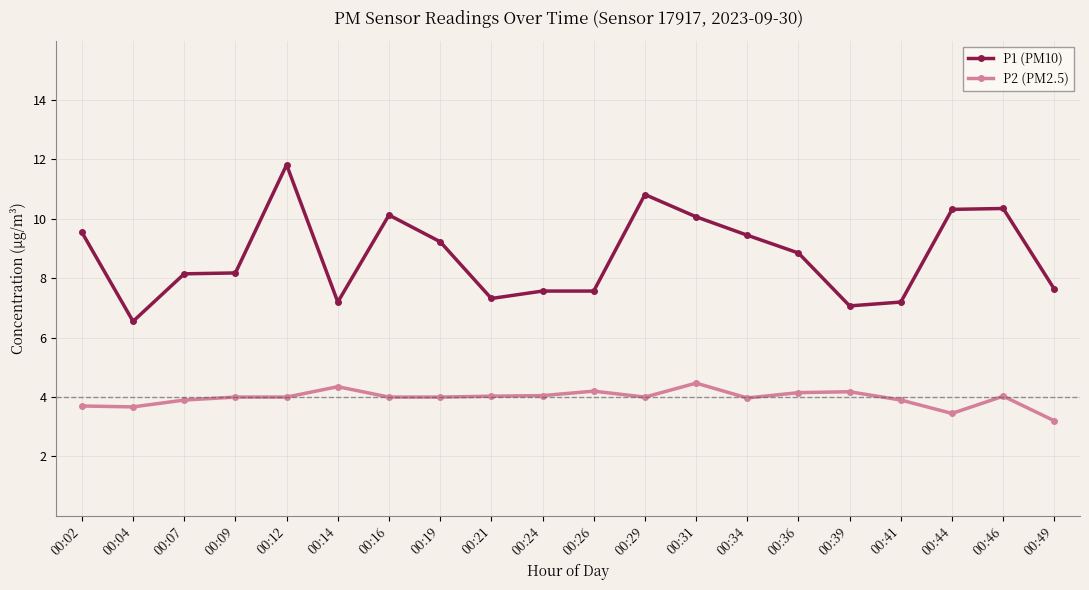

What is the value of the P2 (PM2.5) point at the 20th from the left?

3.2